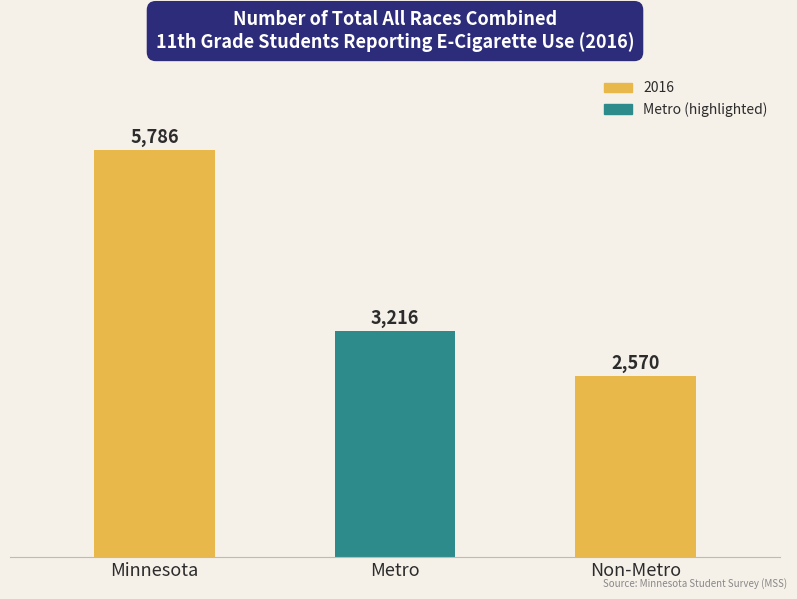

How many data points are less than 3216?

1